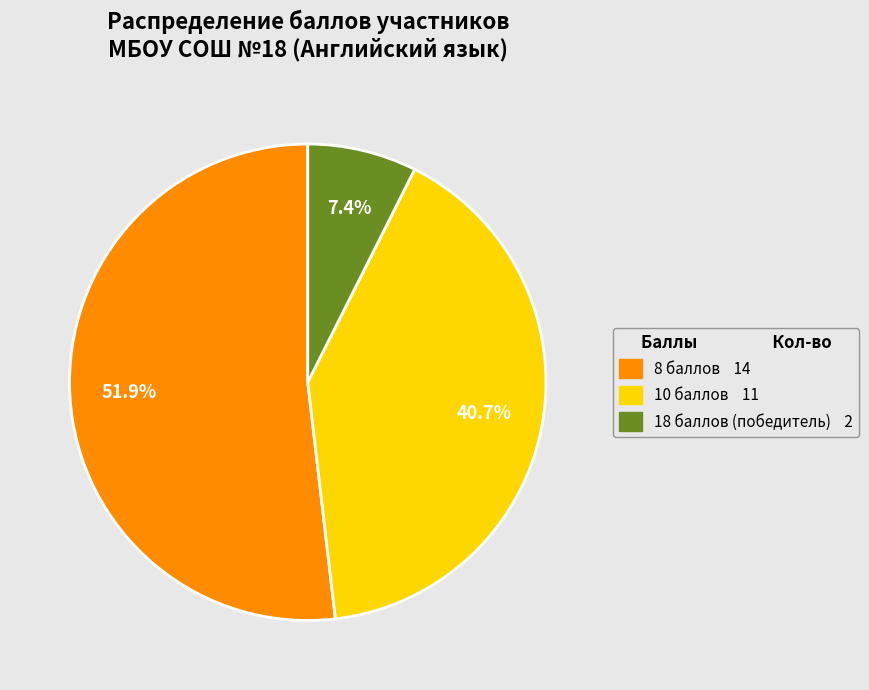

Rank the categories by value from highest to lowest.

8 баллов, 10 баллов, 18 баллов (победитель)